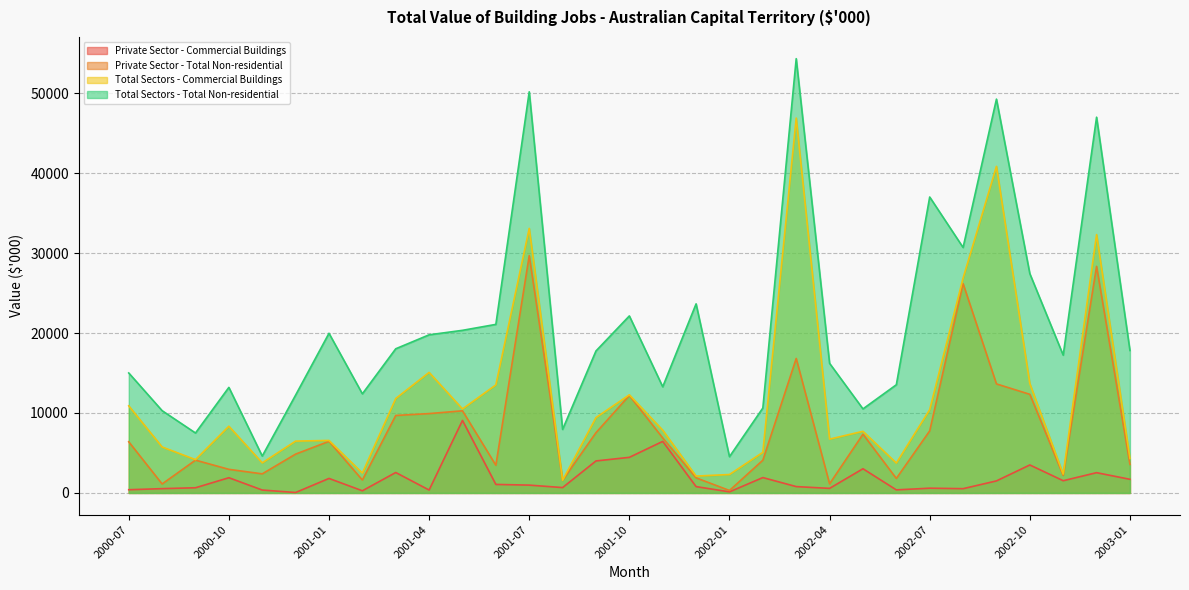

What position from the left is 2000-07?

1